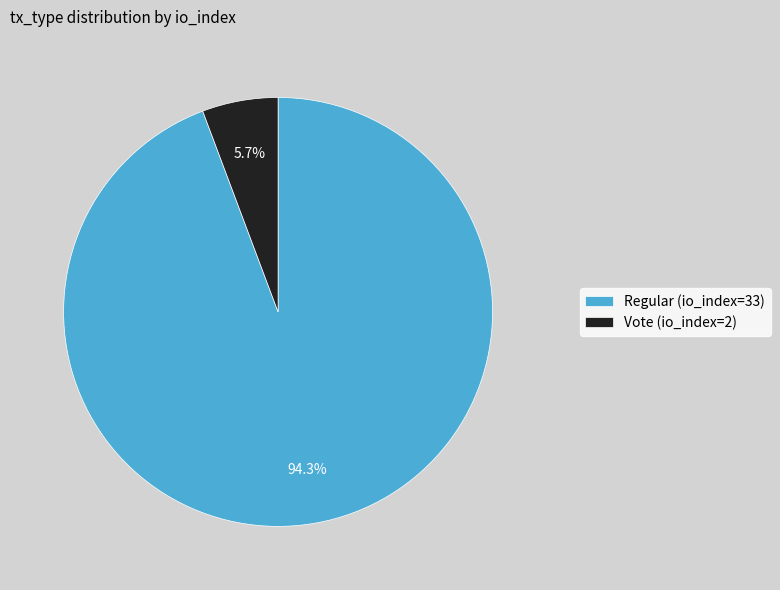

Is it true that Regular (io_index=33) is 99% of the pie?

False